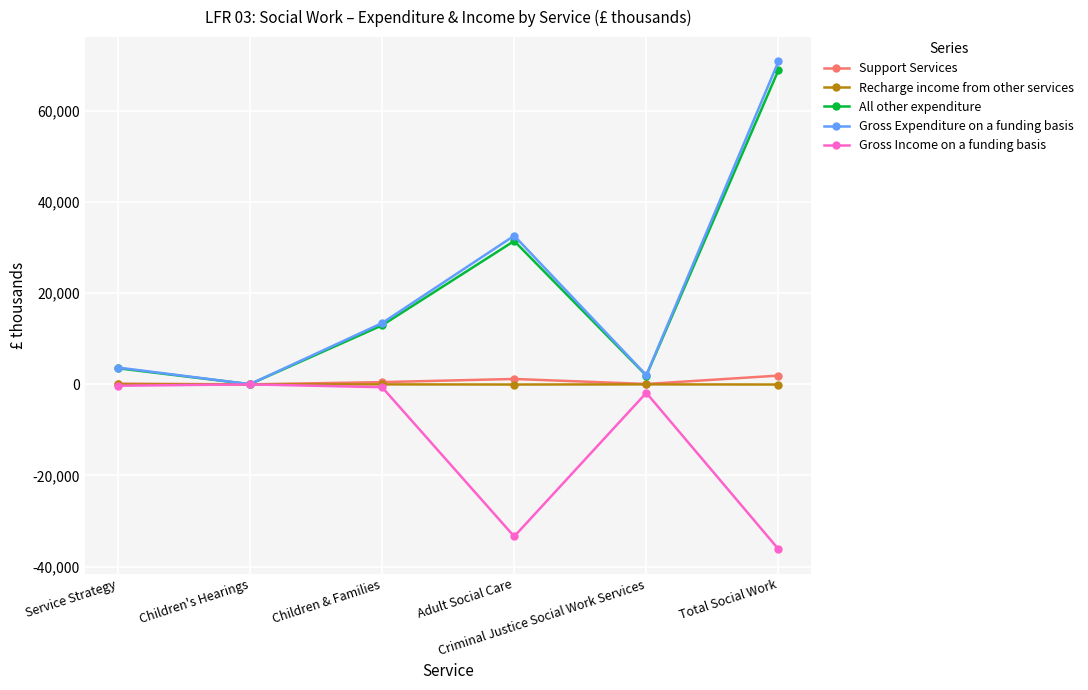

What is the label of the 4th point from the left?

Adult Social Care